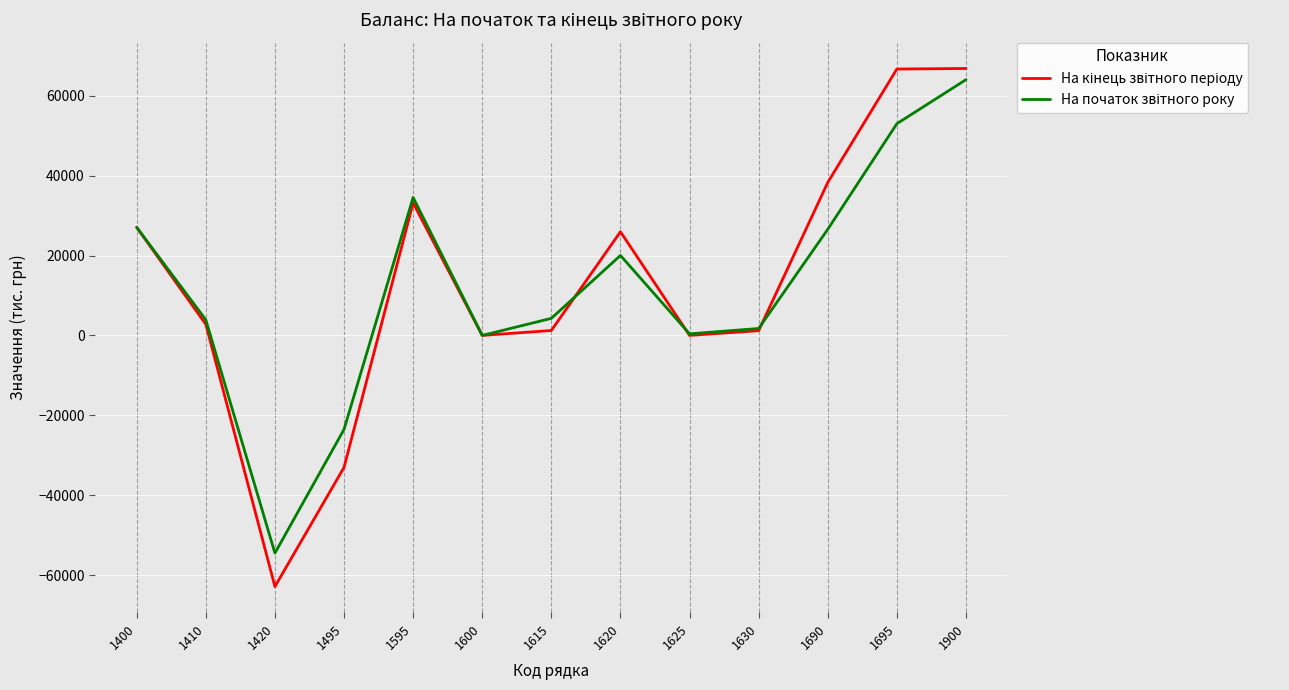

What is the spread (max minus min) of values at 1420?

8379.1